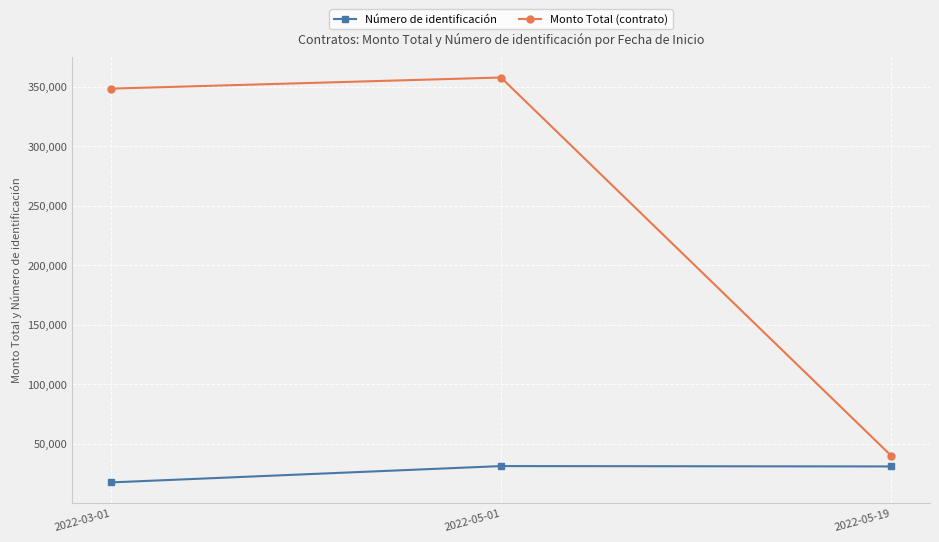

What is the sum of all Número de identificación values?

79077.3